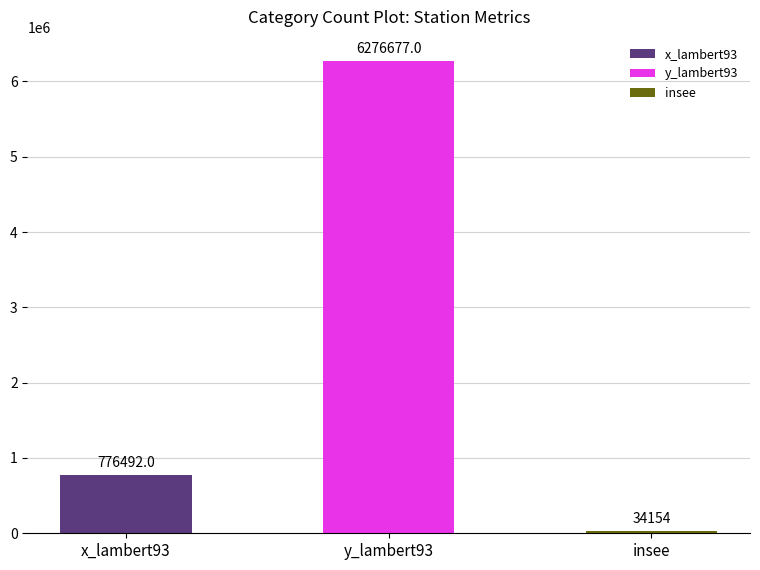

Where is the data nearest to the value 3155415?

x_lambert93